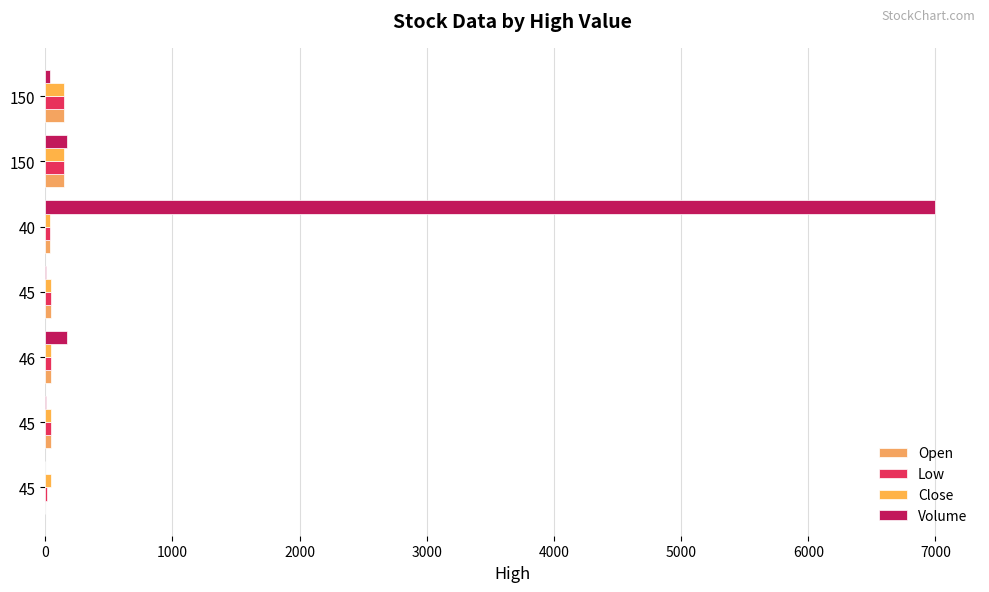

What is the value of the Low bar at the 7th from the left?

150